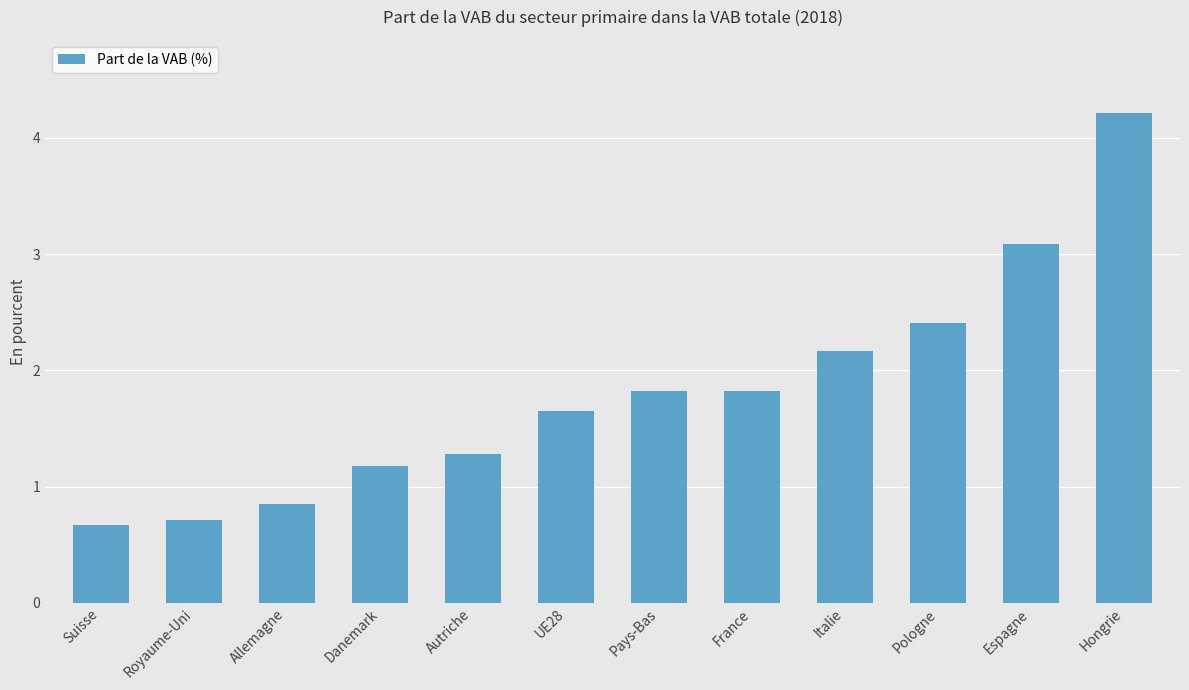

Where does the data first go above 1?

Danemark